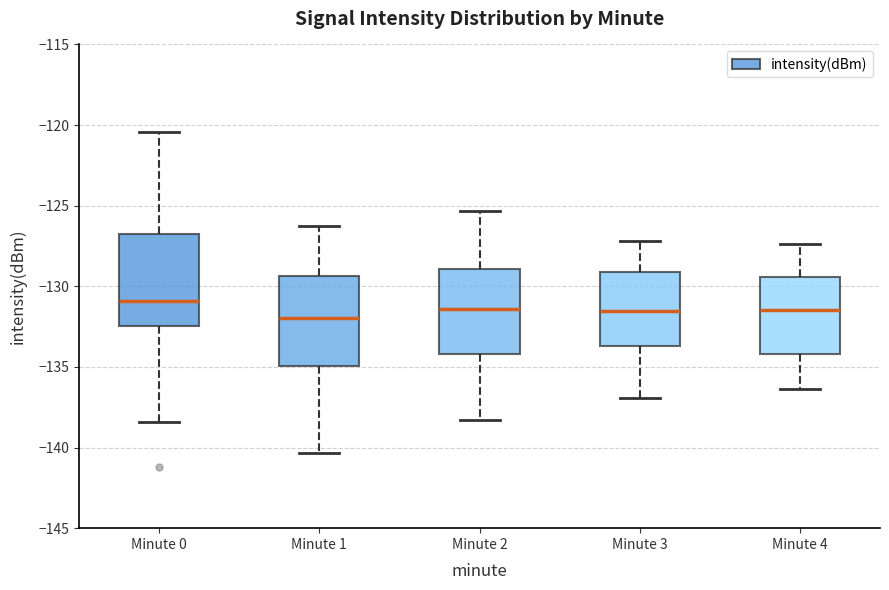

Reading left to right, read every box against the y-axis: the position of its median line, the range the box covers, and the ends of its whiskers. The values are not printed on the chart, so give them approximately, as read against the axis.

Minute 0: median -131.0, box -132.5 to -127.0, whiskers -138.5 to -120.5
Minute 1: median -132.0, box -135.0 to -129.5, whiskers -140.5 to -126.5
Minute 2: median -131.5, box -134.0 to -129.0, whiskers -138.5 to -125.5
Minute 3: median -131.5, box -133.5 to -129.0, whiskers -137.0 to -127.0
Minute 4: median -131.5, box -134.0 to -129.5, whiskers -136.5 to -127.5